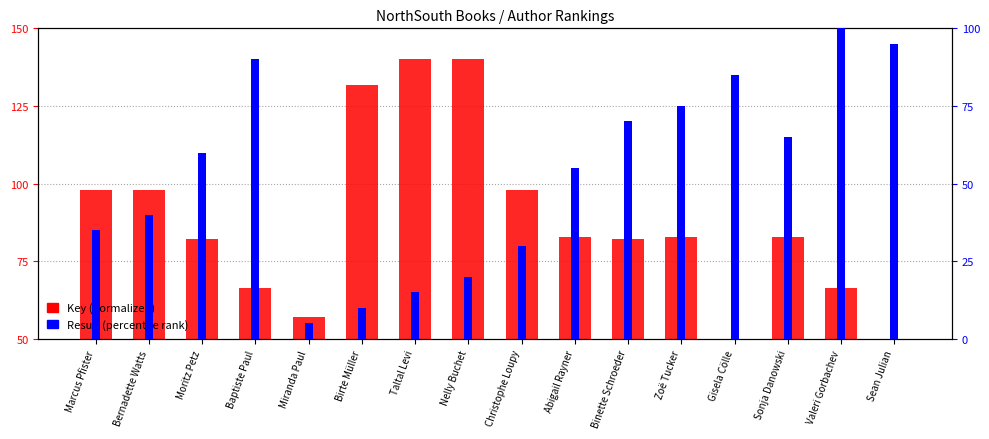

Which series has the largest total across all categories?

Key (normalized)